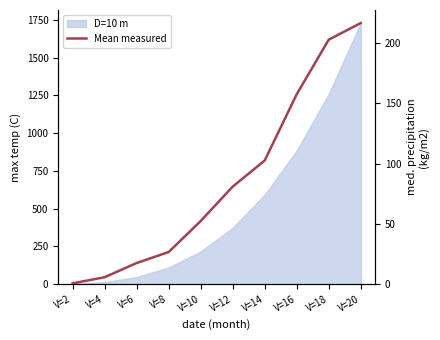

What is the difference between the maximum and minimum values?

215.9